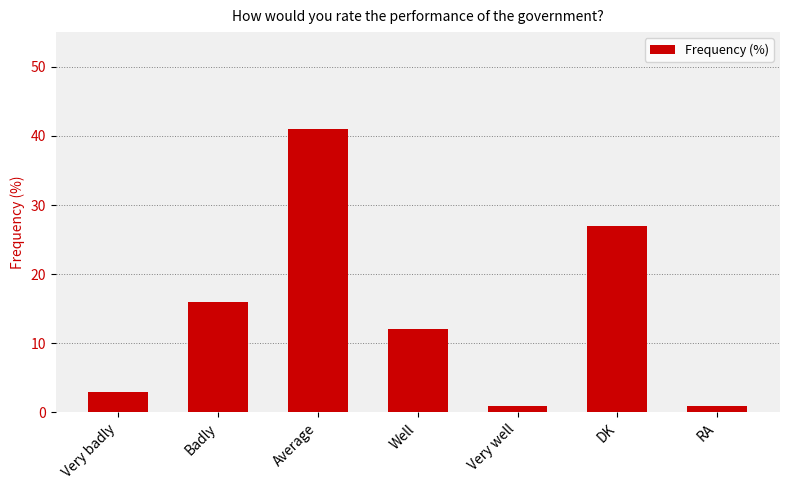

Approximately how many times larger is the value at Very well compared to RA?

1.0